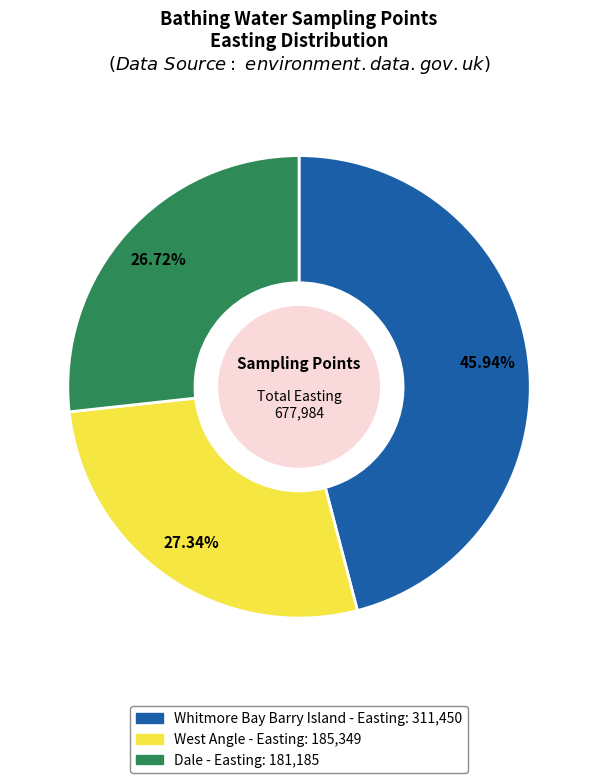

To the nearest percent, what is the difference between the largest and smallest slice percentages?

19%